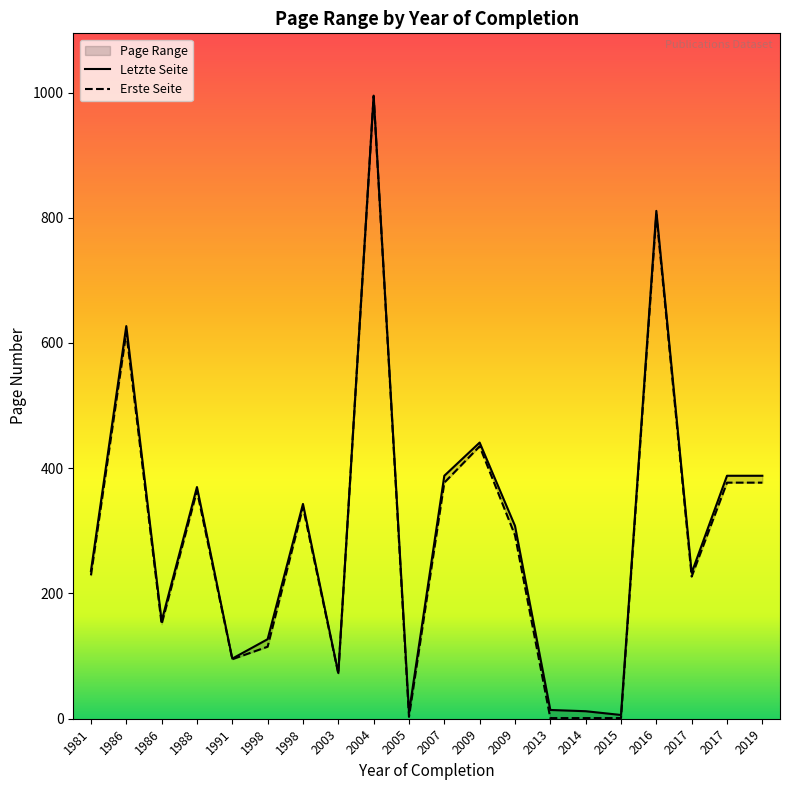

The Erste Seite series shows 377 at 2007. True or false?

True